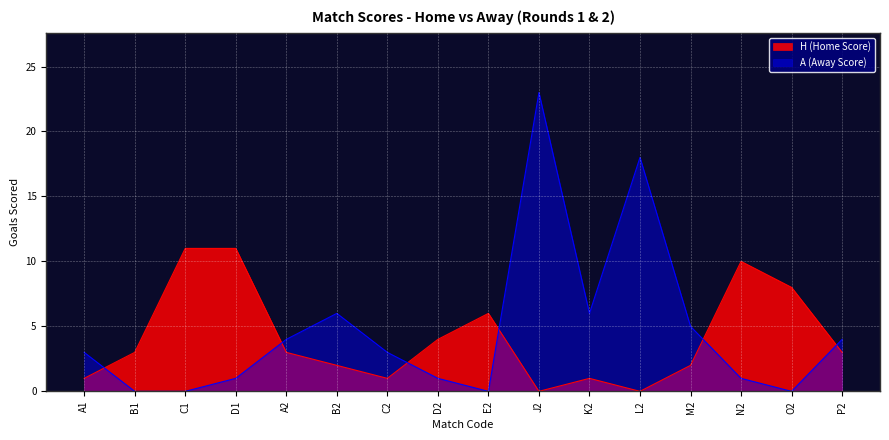

How many values in H (Home Score) are above zero?

14